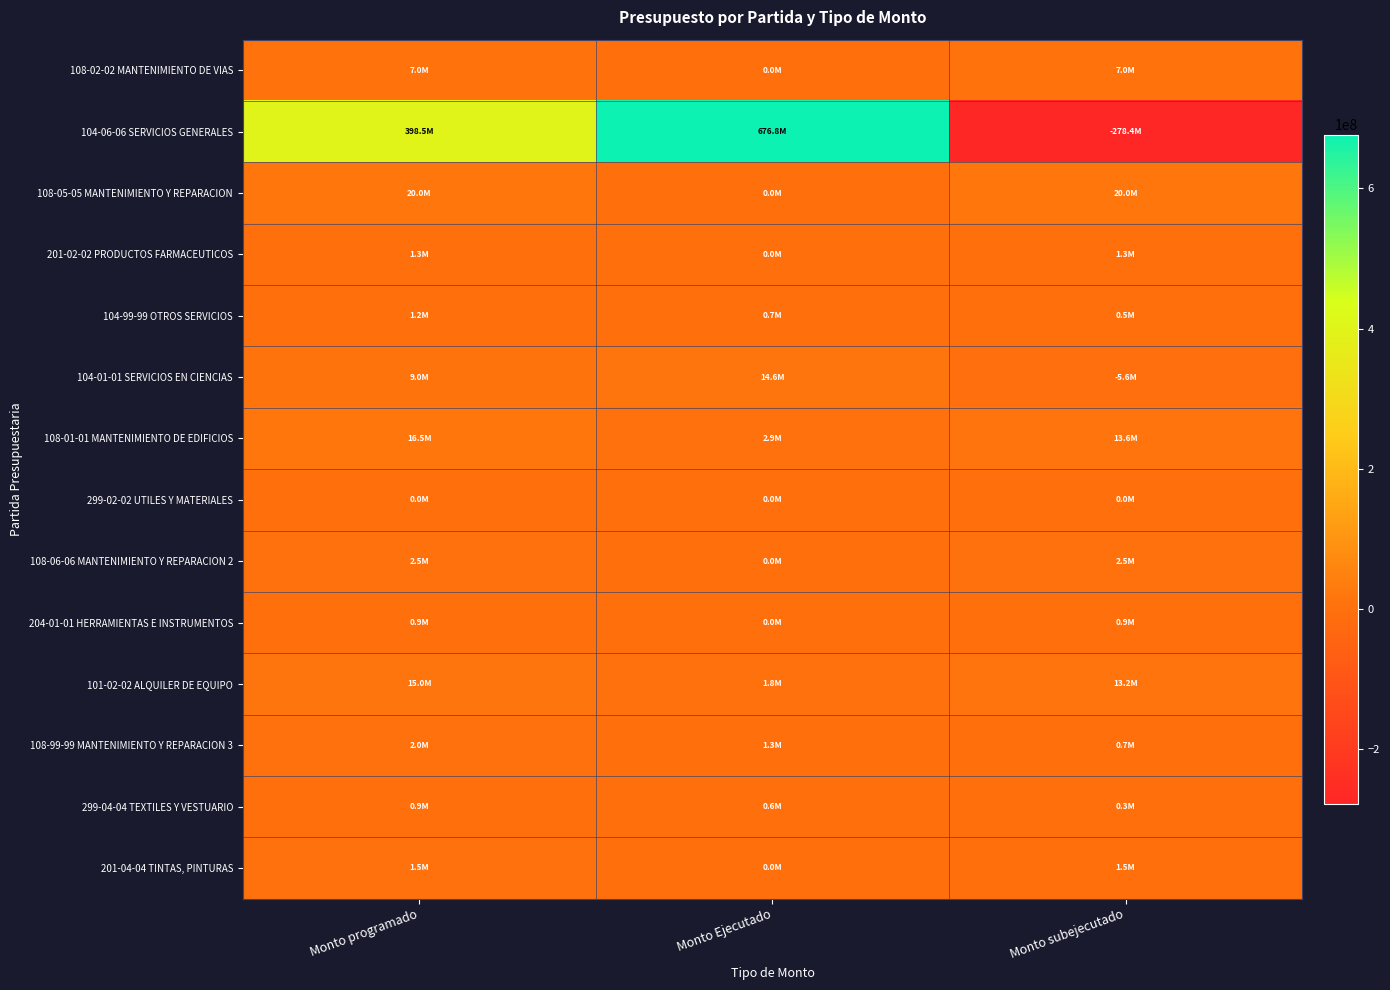

How many categories are shown in the chart?

3